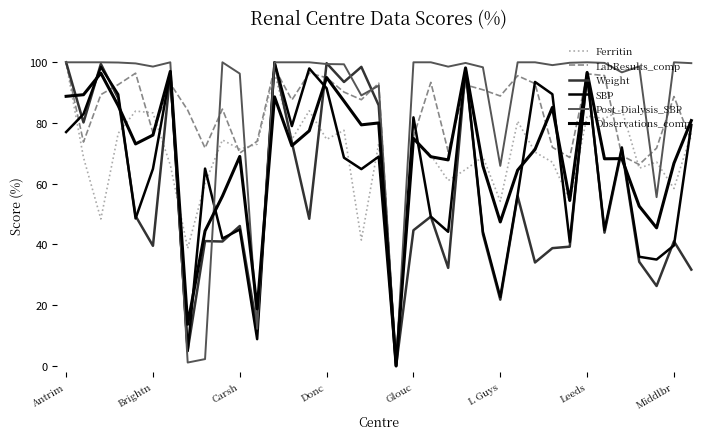

What is the average value of the Post_Dialysis_SBP series?

86.5